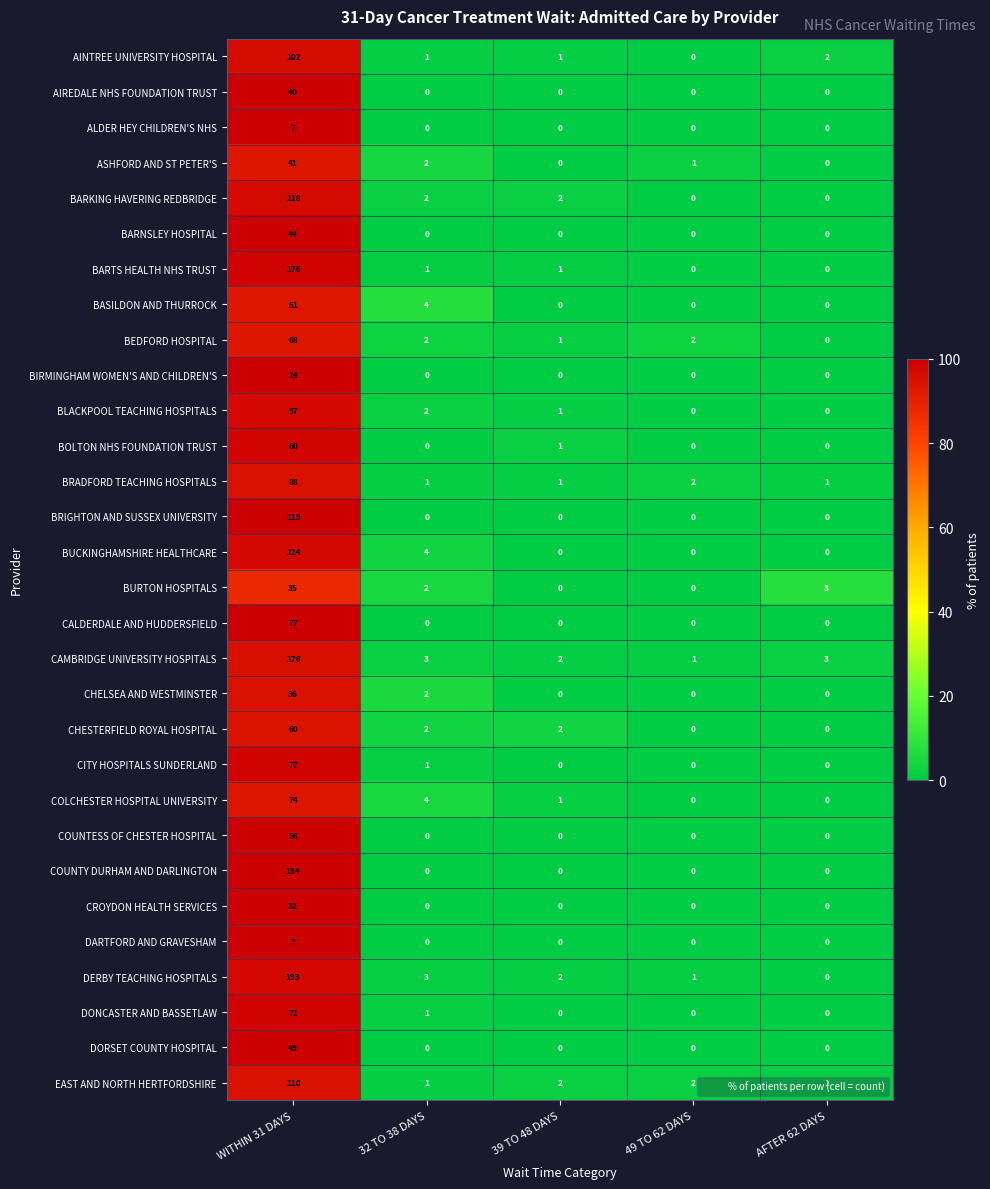

At which category is the sum across all series the highest?

WITHIN 31 DAYS